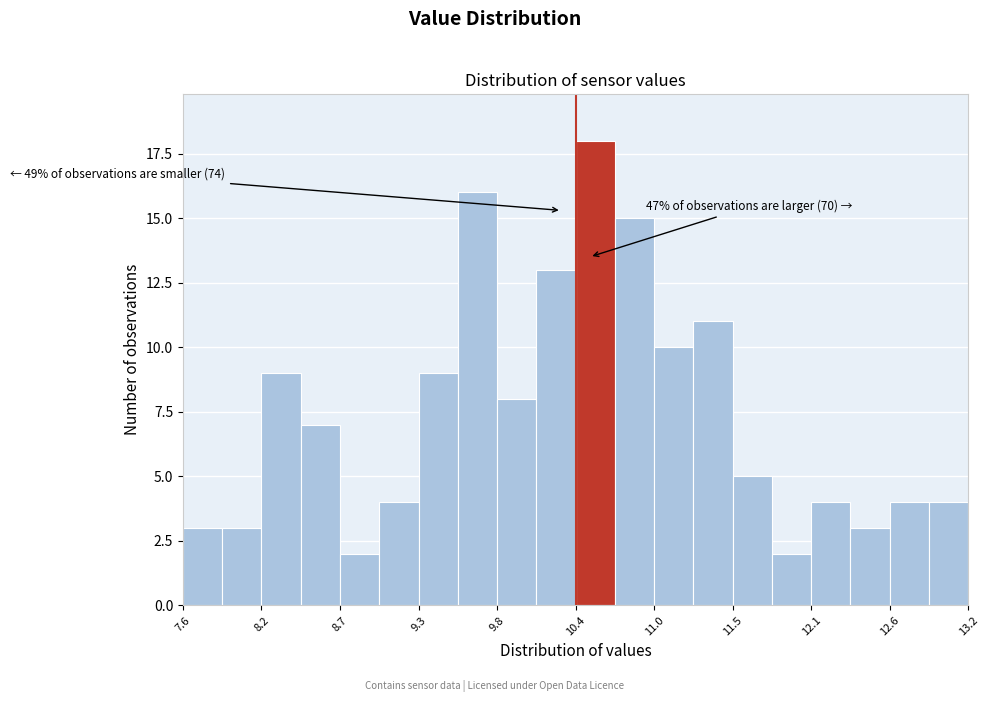

Read against the x-axis, roughly where is the centre of the tallest bar?

10.5